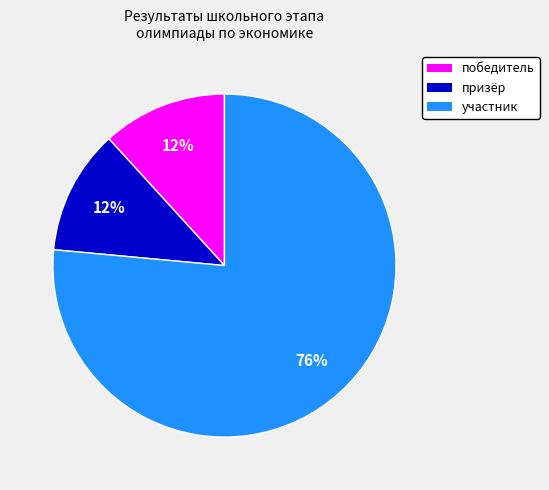

Is it true that победитель is 12% of the pie?

True